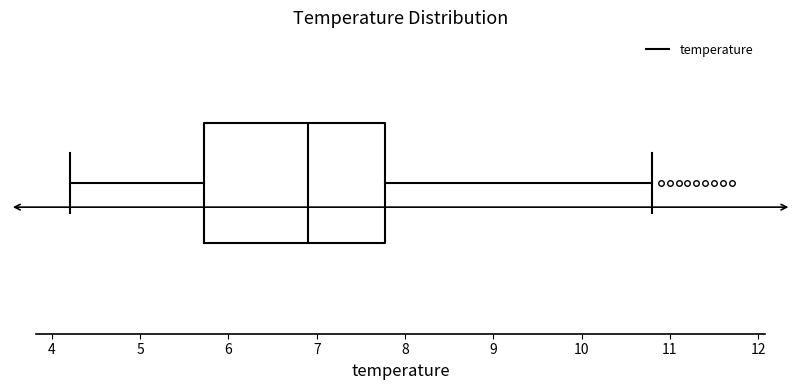

Where is the right edge of the box on the x-axis? The values are not printed on the chart, so give them approximately, as read against the axis.

7.8